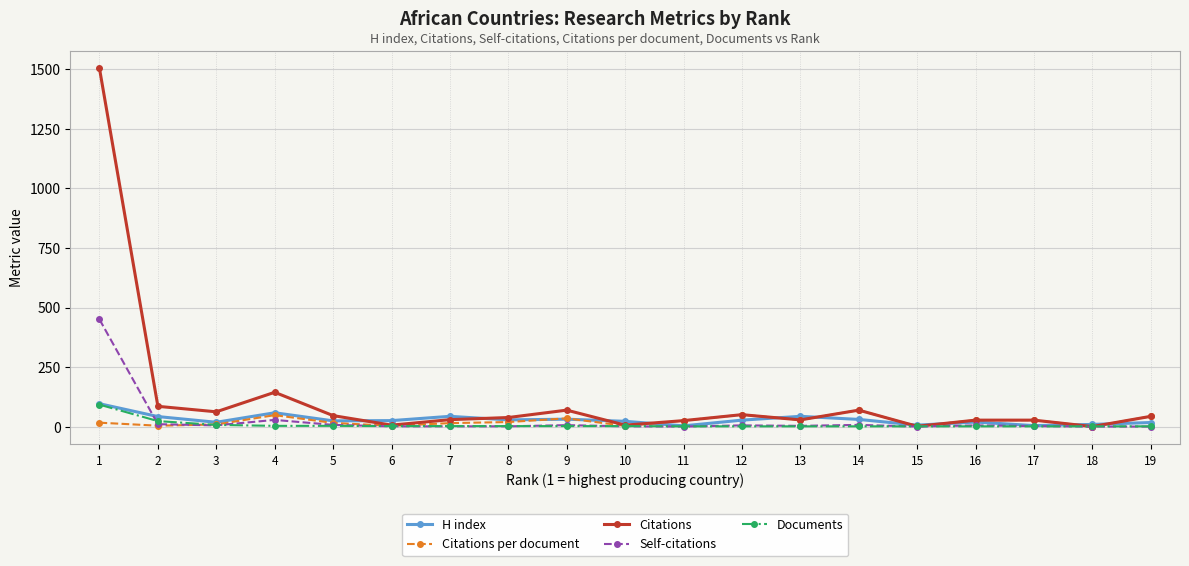

Which series has the widest spread of values?

Citations